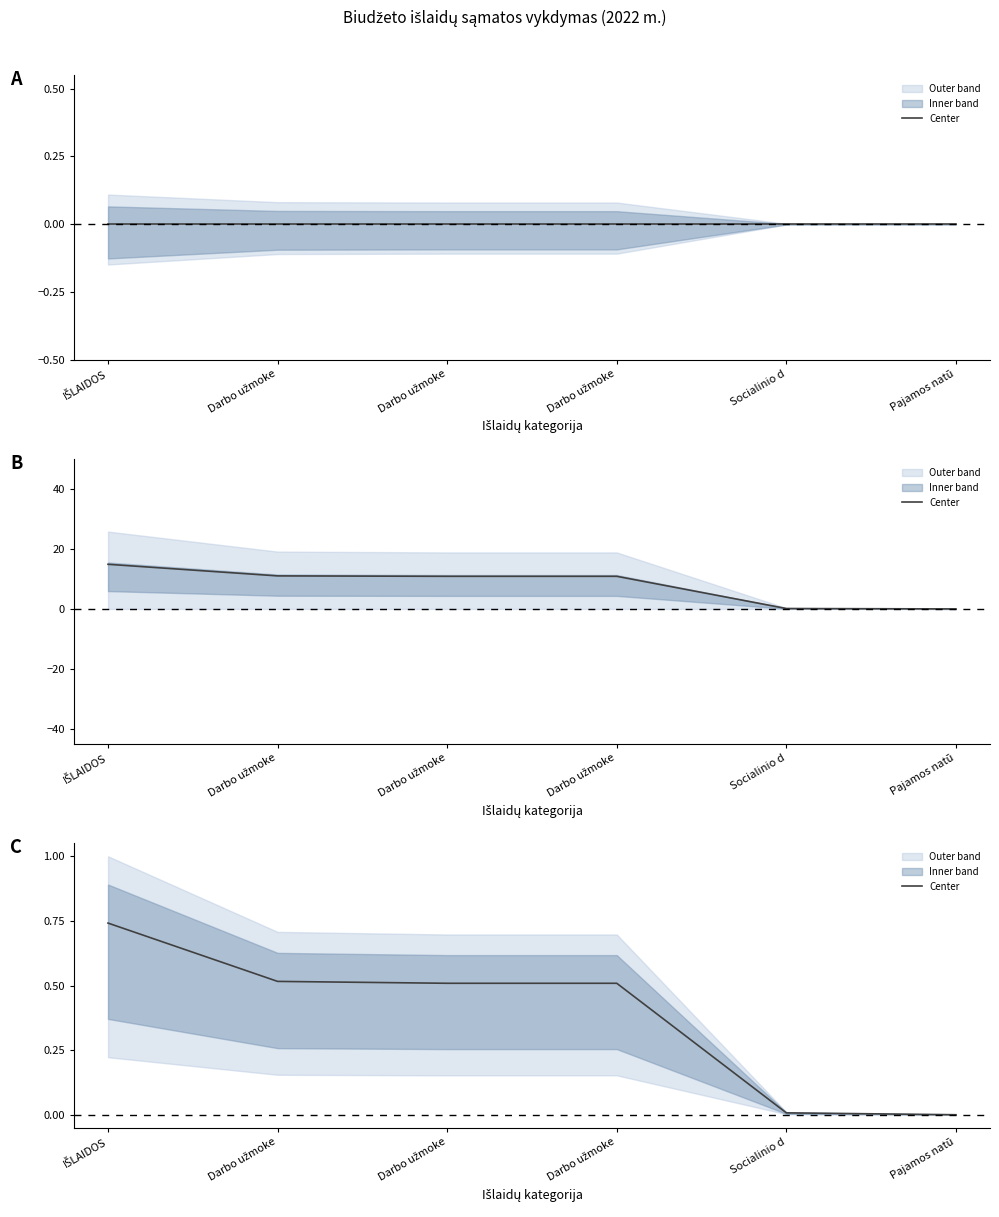

Is it true that the value at Darbo užmoke is 0.5?

True